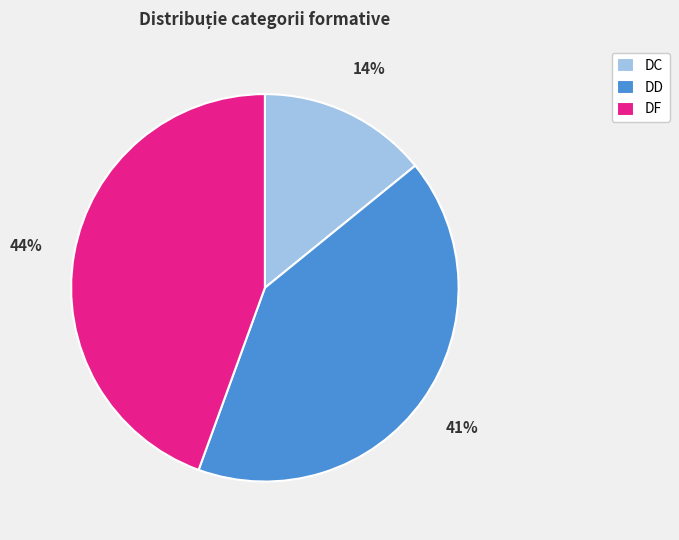

Between DD and DF, which is larger?

DF